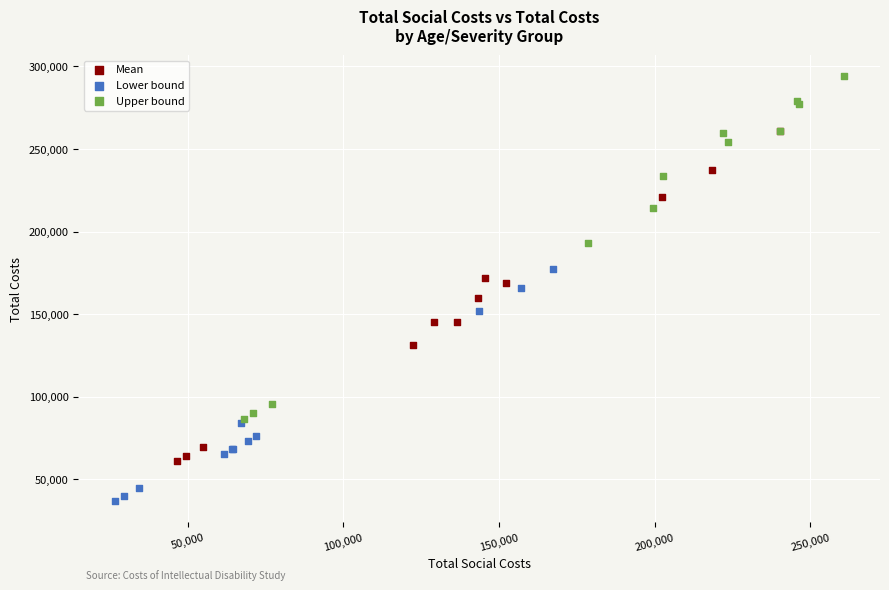

Which series contains the lowest Y value?

Lower bound